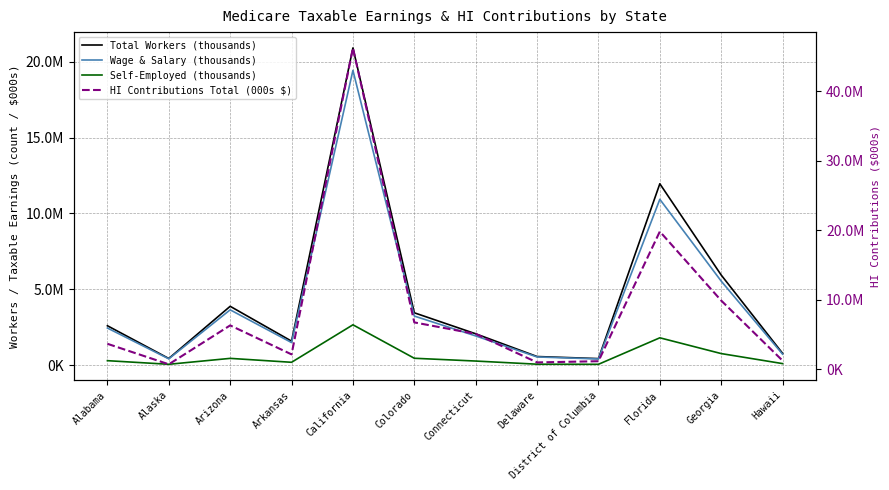

Is this an area chart (filled region under the line)?

No